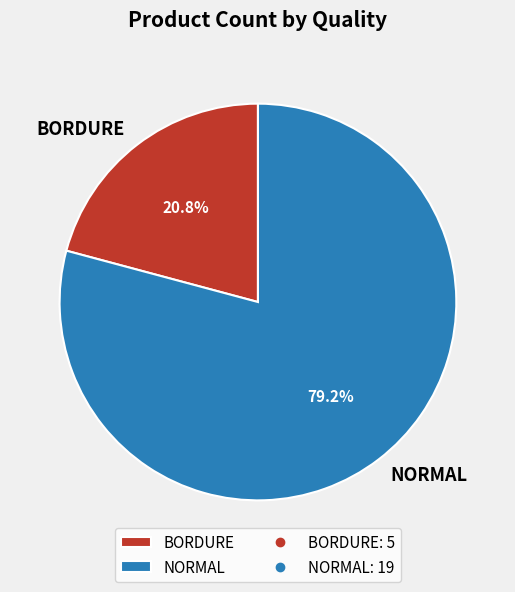

Which has a higher value, BORDURE or NORMAL?

NORMAL